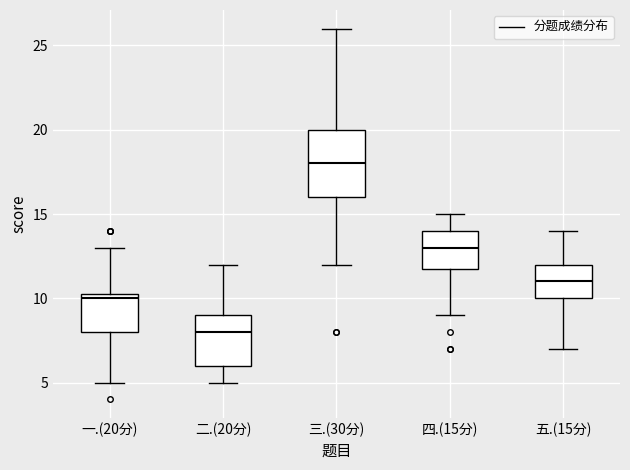

Reading left to right, transcribe this box plot: for each box, give where its median line is, the range the box spans, and where its two whiskers end, as read against the y-axis. The values are not printed on the chart, so give them approximately, as read against the axis.

一.(20分): median 10.0, box 8.0 to 10.5, whiskers 5.0 to 13.0
二.(20分): median 8.0, box 6.0 to 9.0, whiskers 5.0 to 12.0
三.(30分): median 18.0, box 16.0 to 20.0, whiskers 12.0 to 26.0
四.(15分): median 13.0, box 12.0 to 14.0, whiskers 9.0 to 15.0
五.(15分): median 11.0, box 10.0 to 12.0, whiskers 7.0 to 14.0